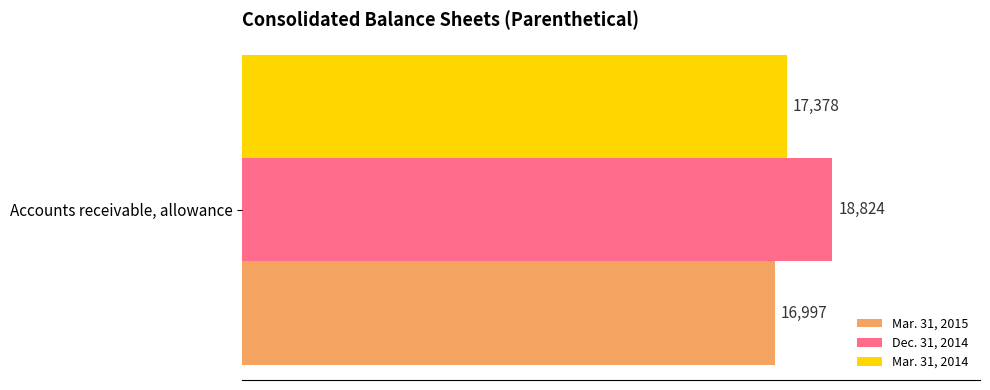

What is the spread (max minus min) of values at Accounts receivable, allowance?

1827